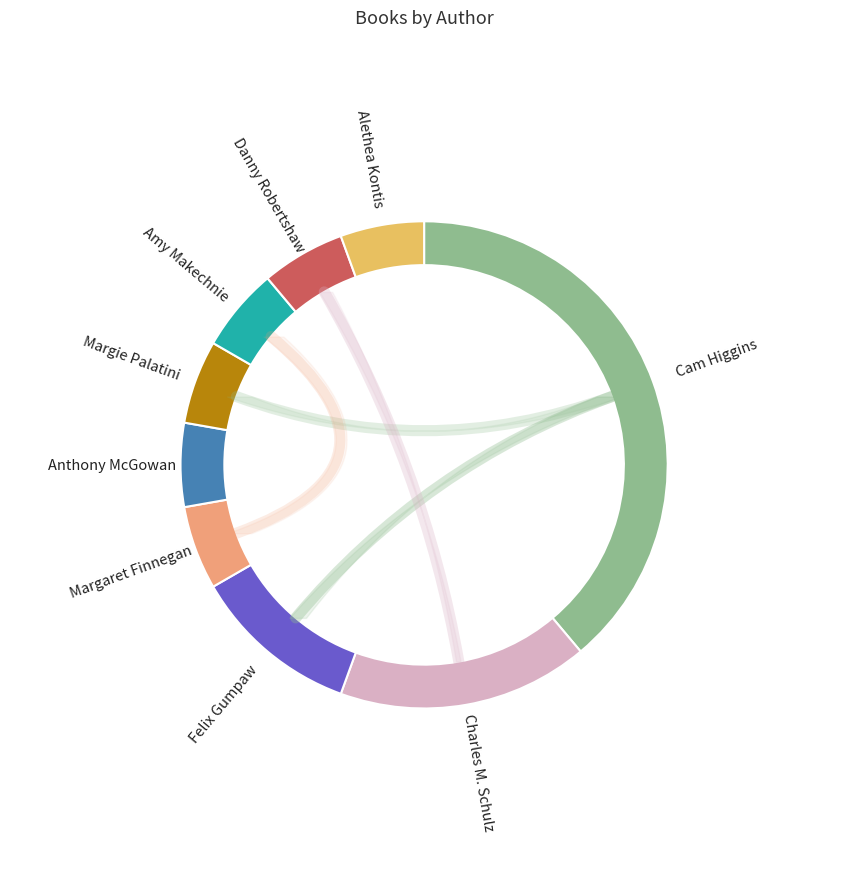

Which category has the biggest portion of the pie?

Cam Higgins